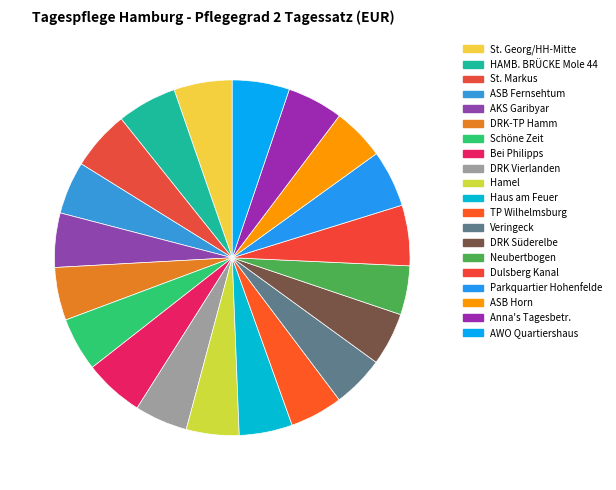

How many slices are in this pie chart?

20